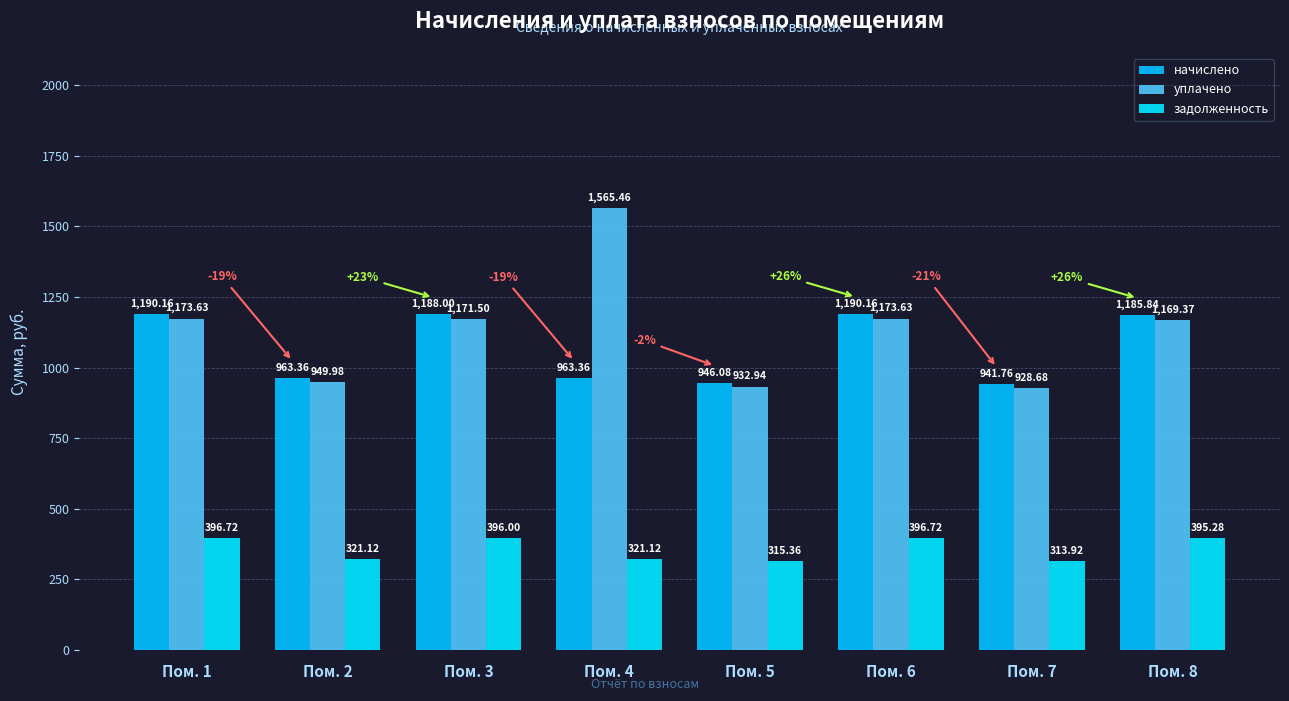

Between Пом. 4 and Пом. 7, which series saw the biggest shift?

уплачено